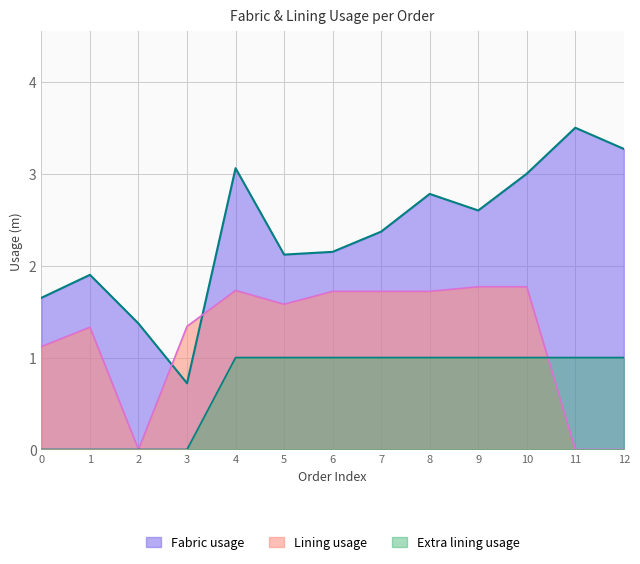

What are all the series names shown in the legend?

Fabric usage, Lining usage, Extra lining usage